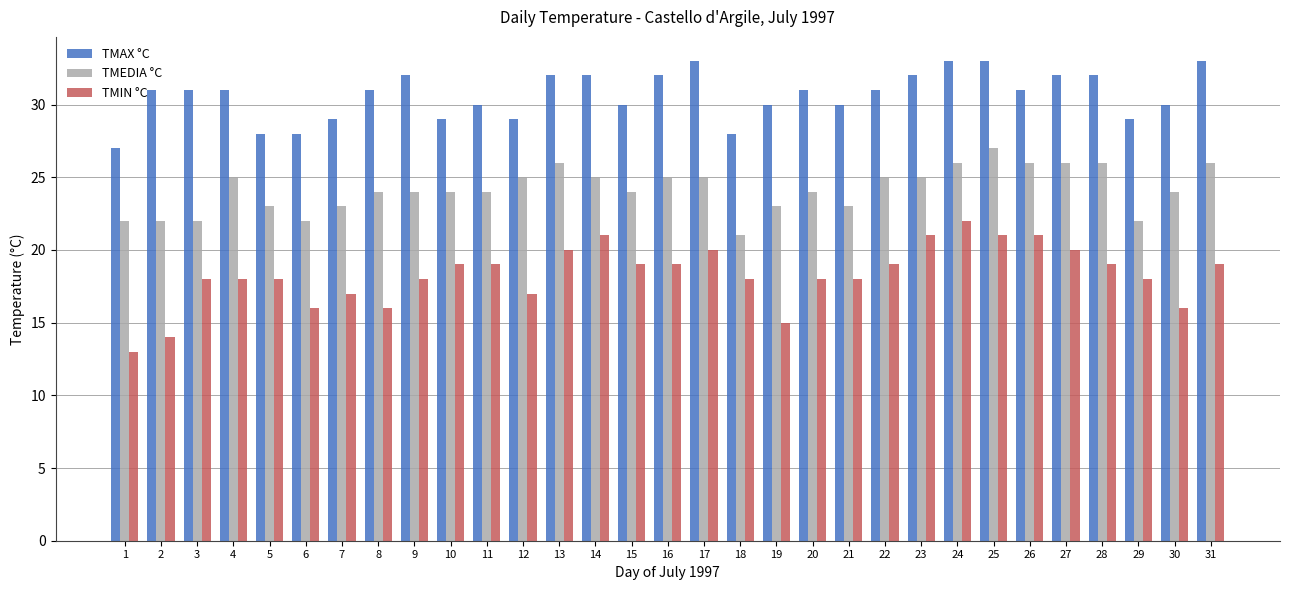

At 28, list the series in order from largest to smallest.

TMAX °C, TMEDIA °C, TMIN °C